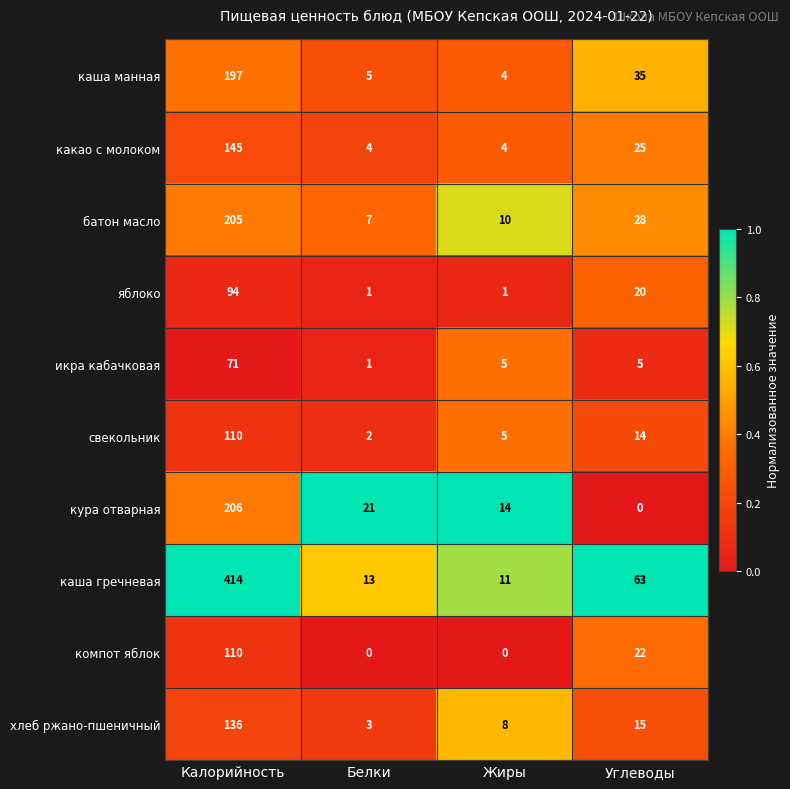

Where is компот яблок nearest to the value 55?

Углеводы